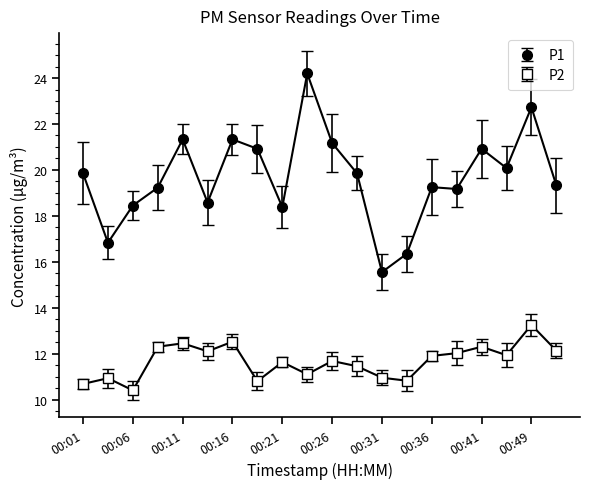

What is the highest value of the P1 series?

24.2